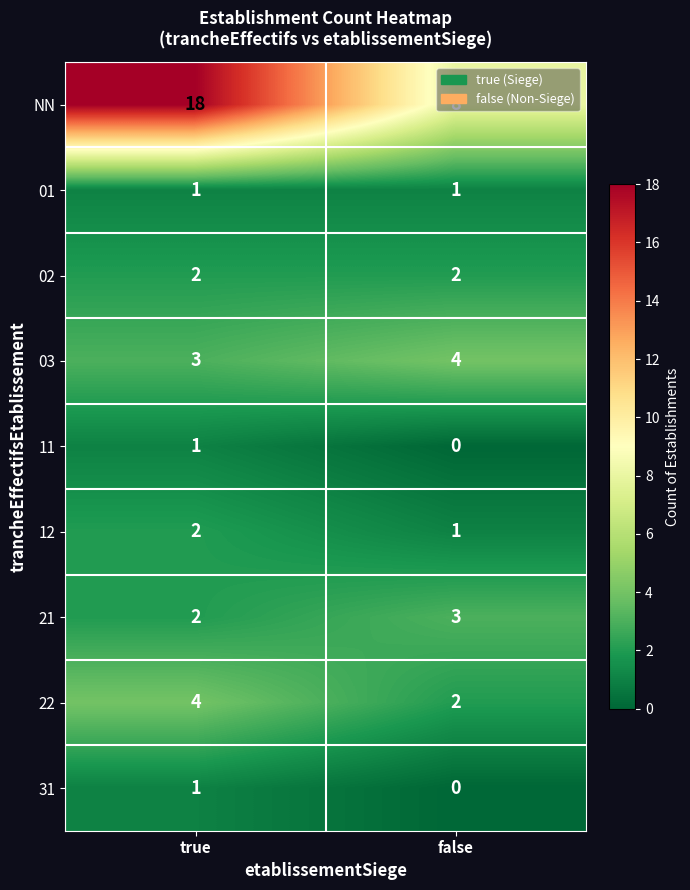

What is the sum of the 02 values at true and false?

4